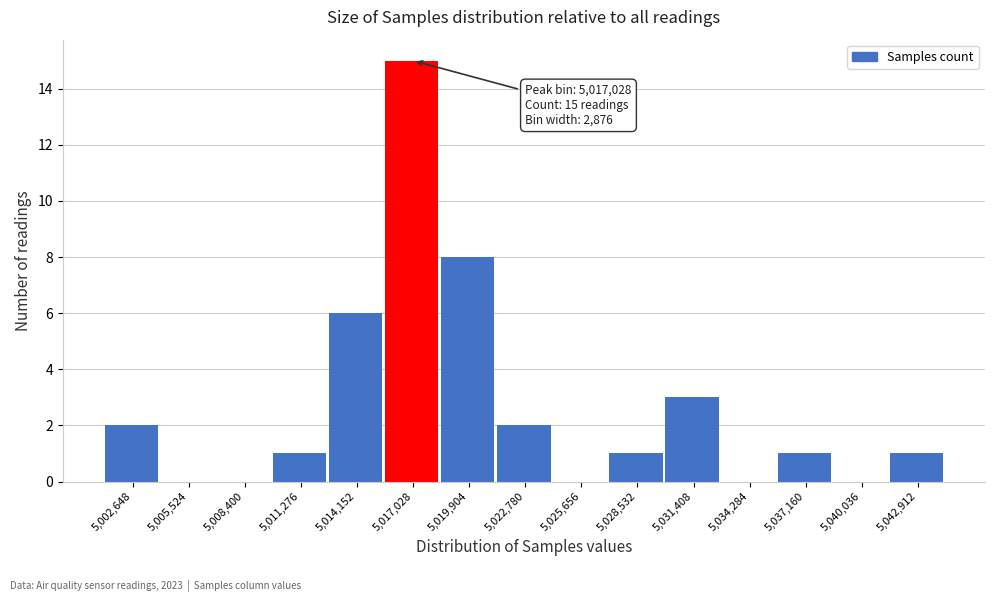

Reading left to right, what are all the values shown in this chart?

5,002,648=2	5,005,524=0	5,008,400=0	5,011,276=1	5,014,152=6	5,017,028=15	5,019,904=8	5,022,780=2	5,025,656=0	5,028,532=1	5,031,408=3	5,034,284=0	5,037,160=1	5,040,036=0	5,042,912=1